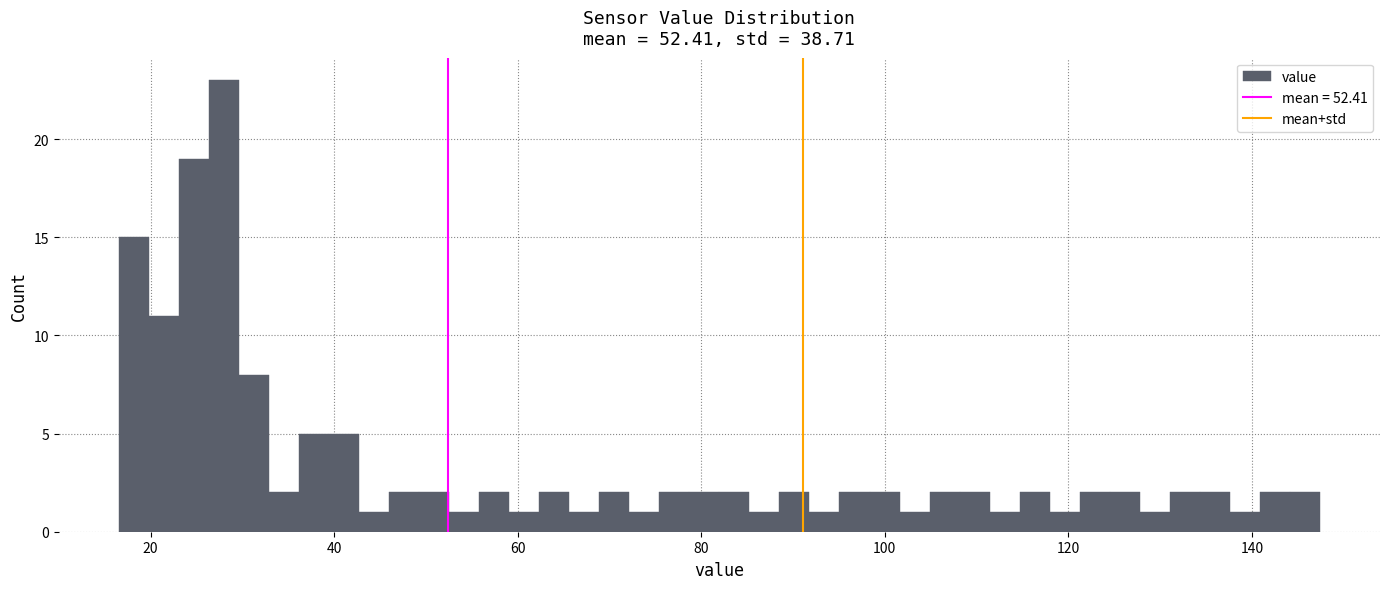

Read against the x-axis, roughly where is the centre of the tallest bar?

28